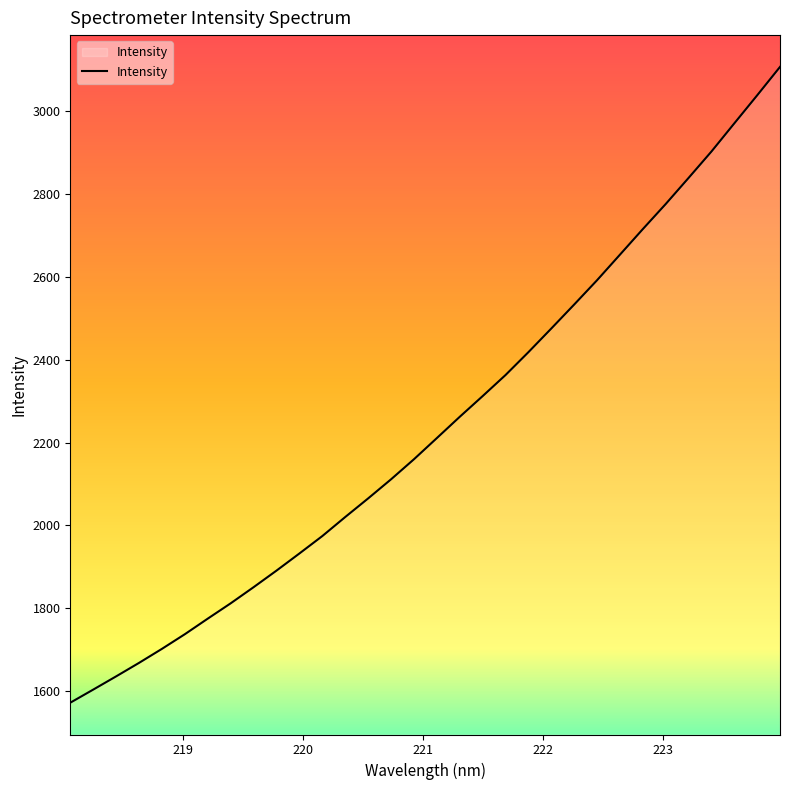

What is the difference between the maximum and minimum values?

1534.7